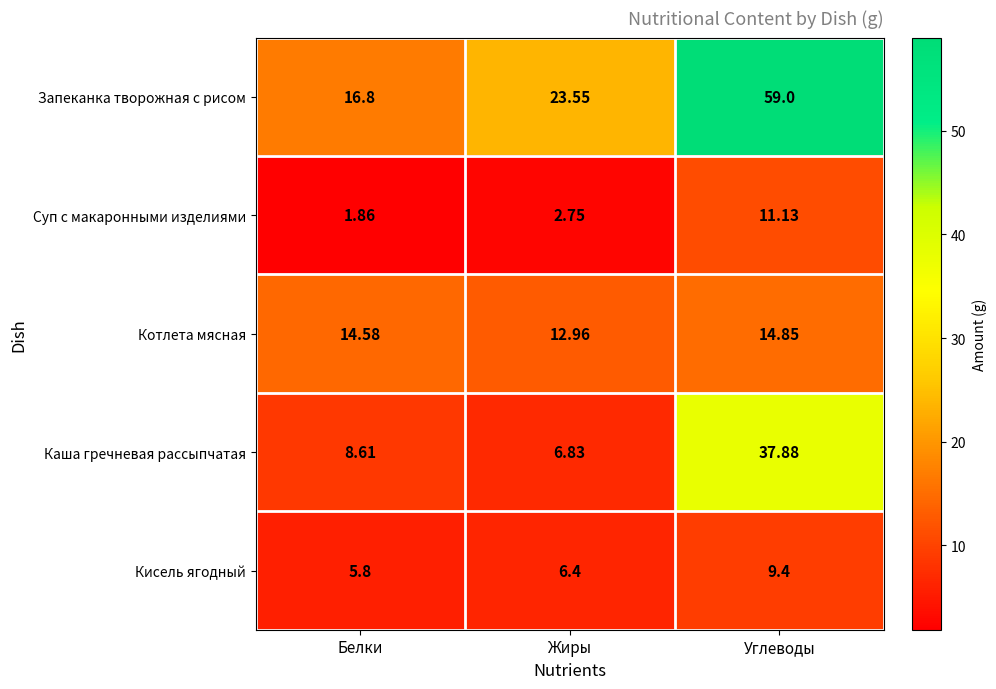

List the series in order of their peak value, lowest first.

Кисель ягодный, Суп с макаронными изделиями, Котлета мясная, Каша гречневая рассыпчатая, Запеканка творожная с рисом